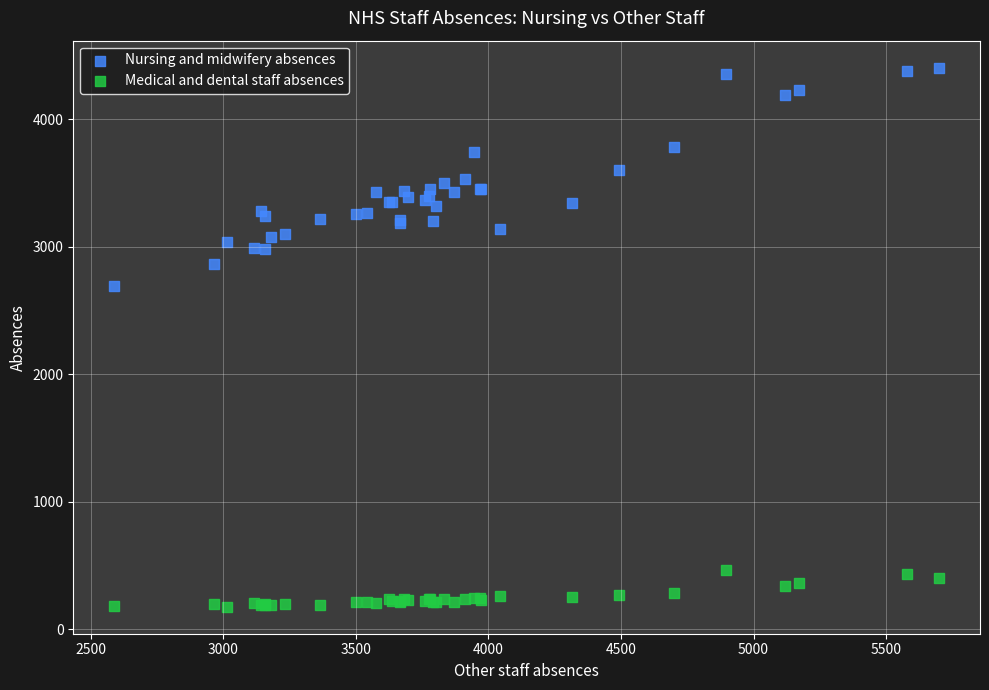

What are all the series names shown in the legend?

Nursing and midwifery absences, Medical and dental staff absences